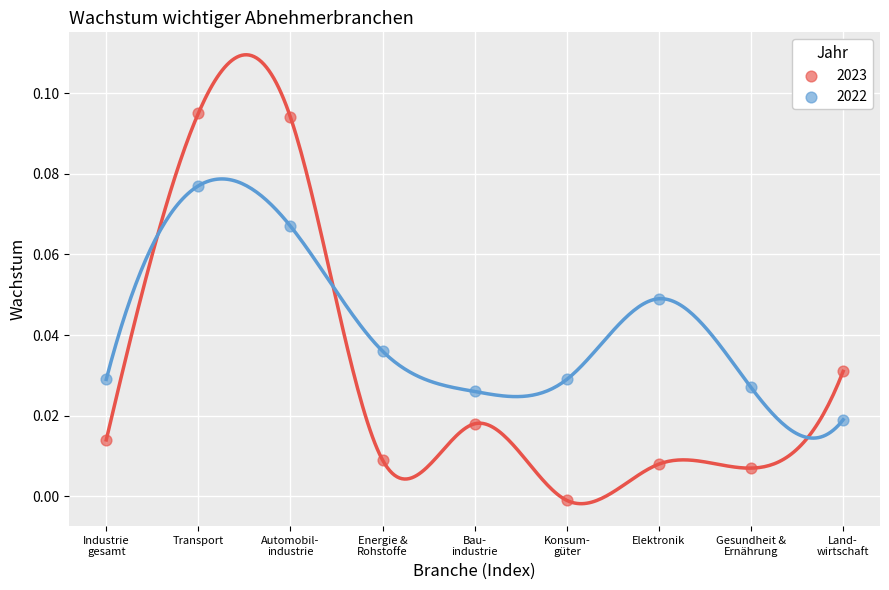

Which series contains the lowest Y value?

2023